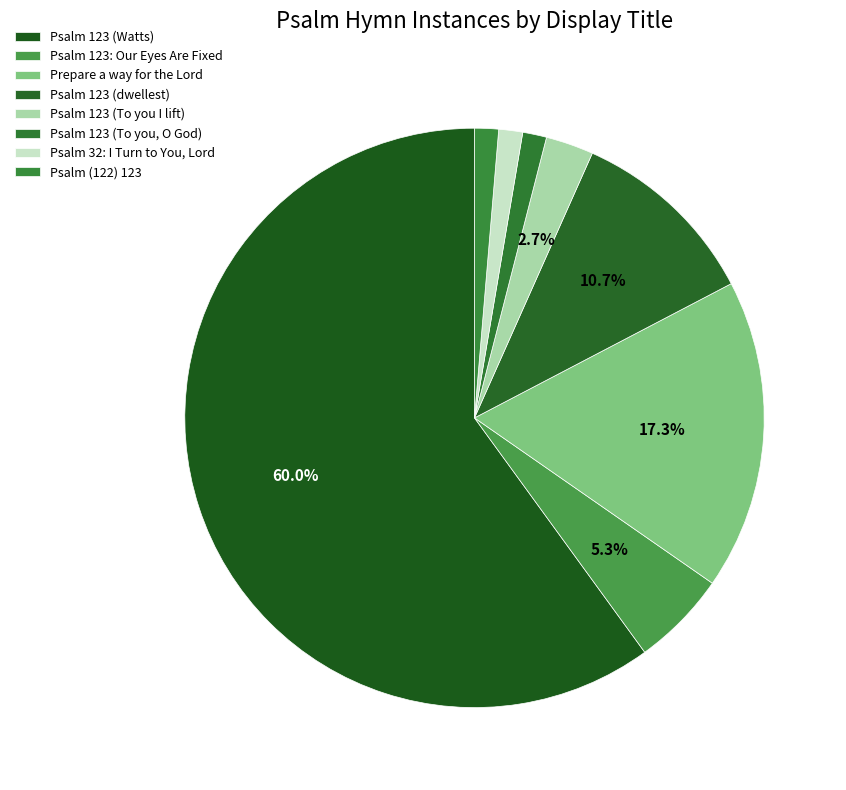

How many segments does this pie chart have?

8